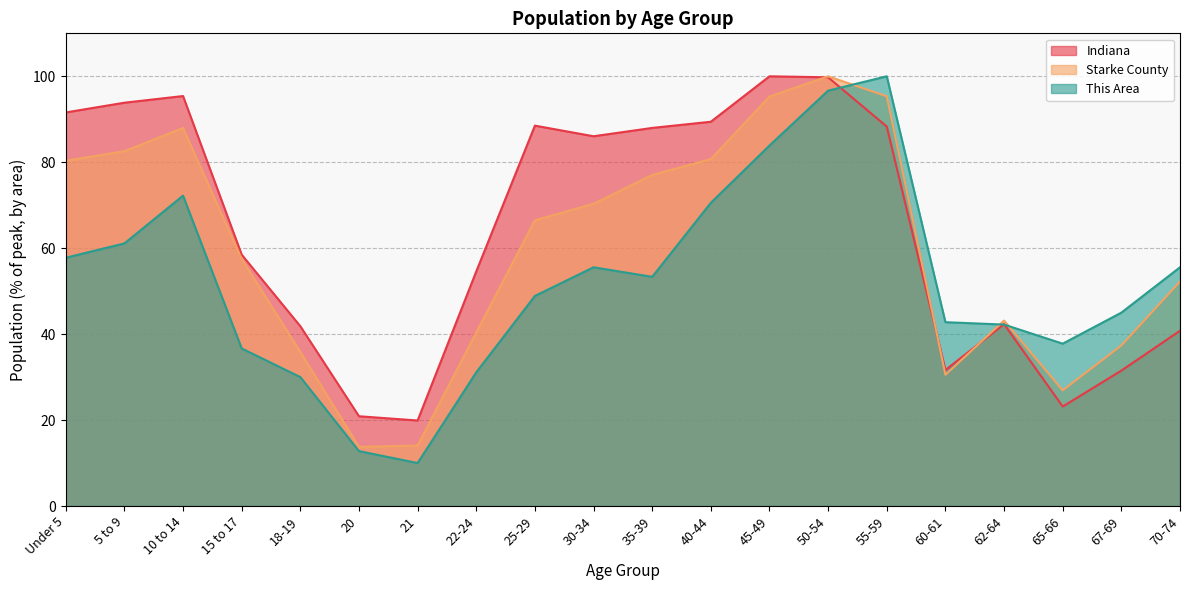

The Indiana series shows 41.8 at 18-19. True or false?

True